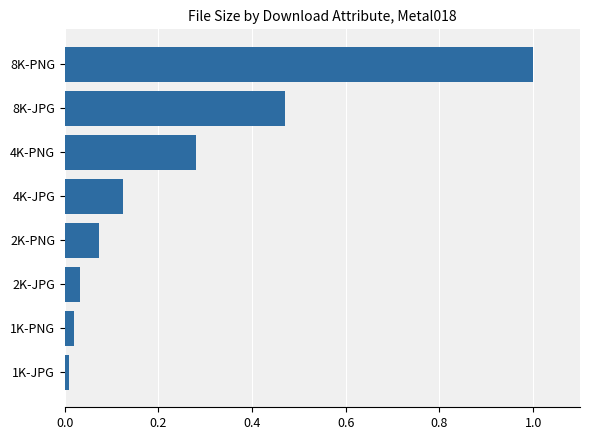

Which has a higher value, 2K-PNG or 8K-PNG?

8K-PNG